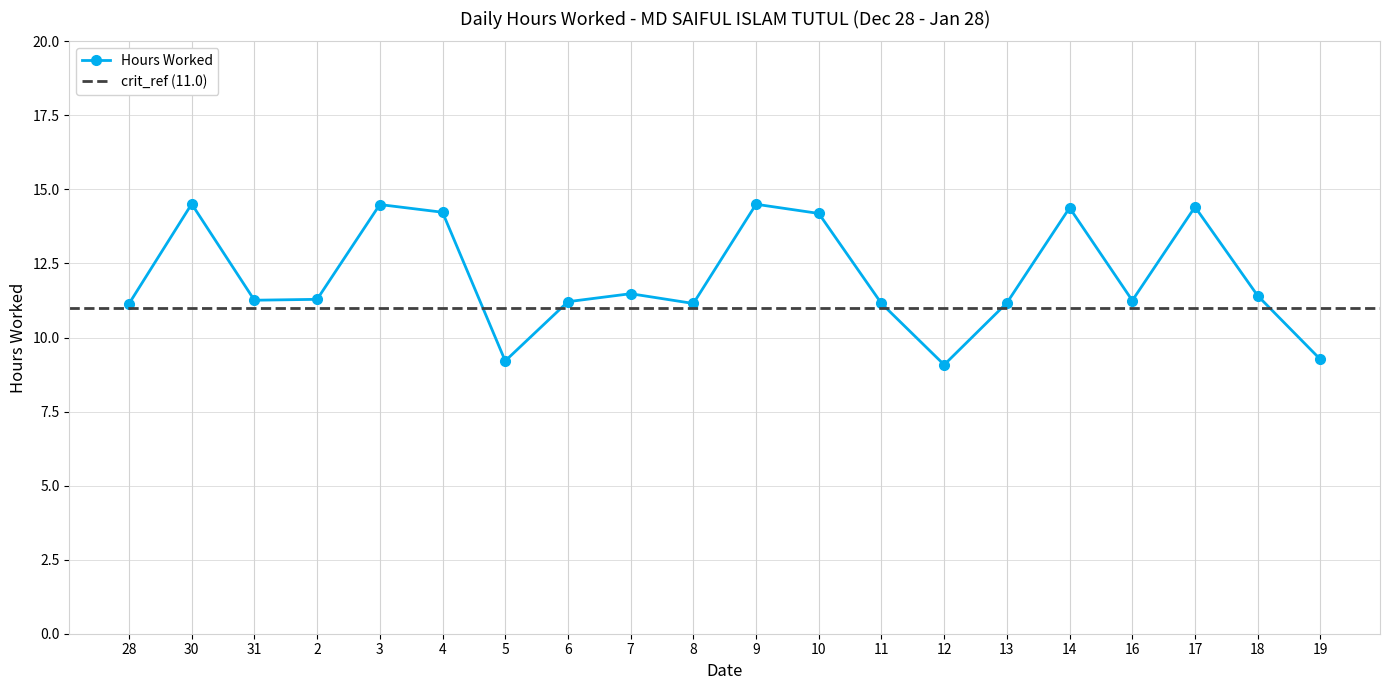

List the labels in order of value, largest first.

30, 9, 3, 17, 14, 4, 10, 7, 18, 2, 31, 16, 6, 13, 8, 11, 28, 19, 5, 12